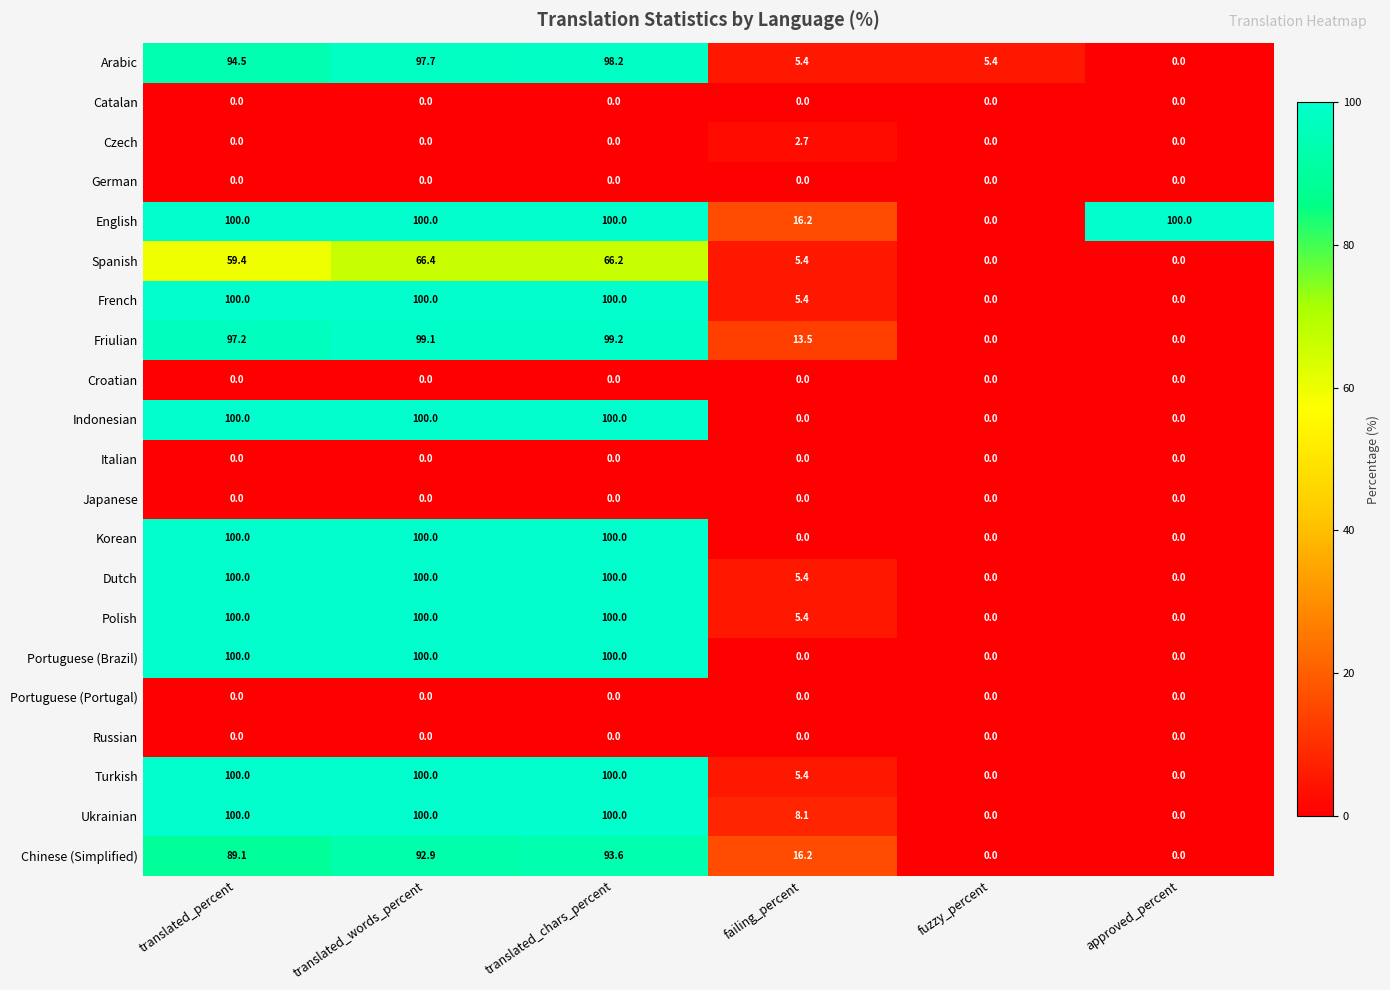

What is the difference between the Korean values at fuzzy_percent and translated_chars_percent?

100.0